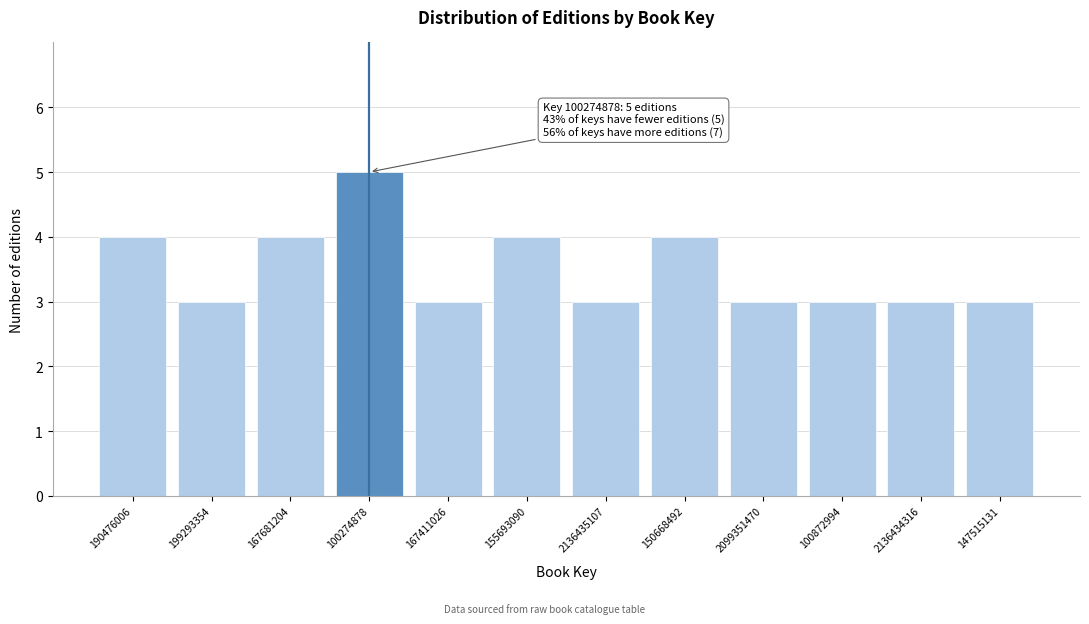

Reading right to left, what are all the values shown in this chart?

3	3	3	3	4	3	4	3	5	4	3	4